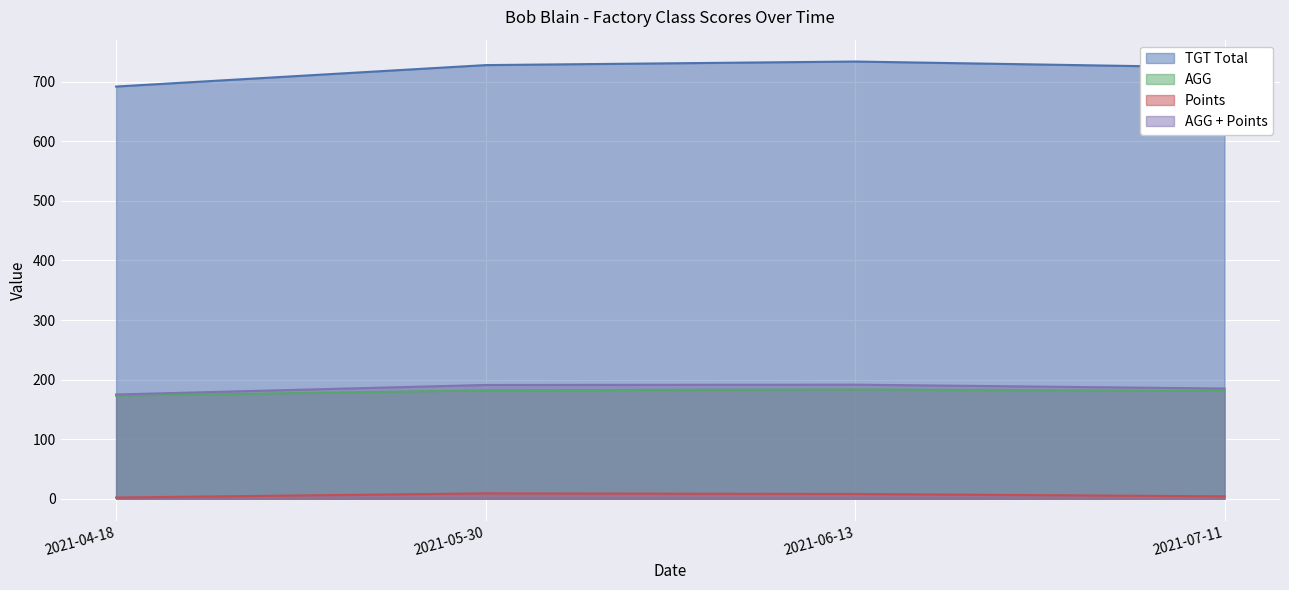

What are all the series names shown in the legend?

TGT Total, AGG, Points, AGG + Points